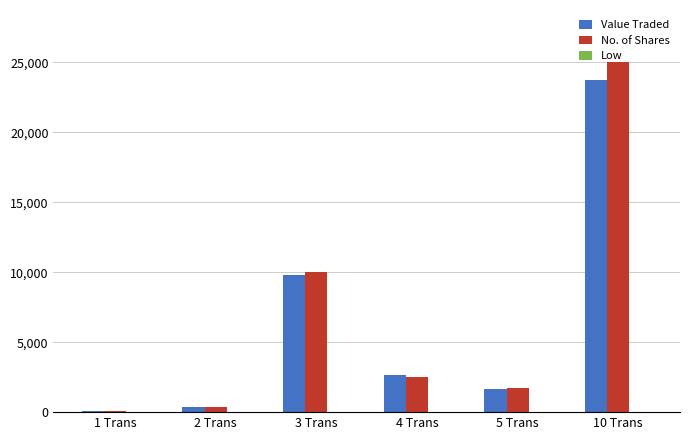

How many groups of bars are there?

6